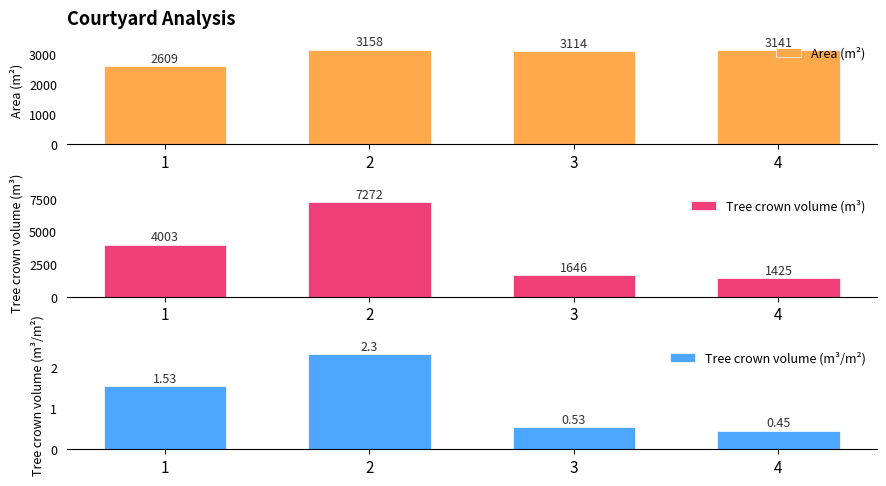

At which category is the sum across all series the highest?

2